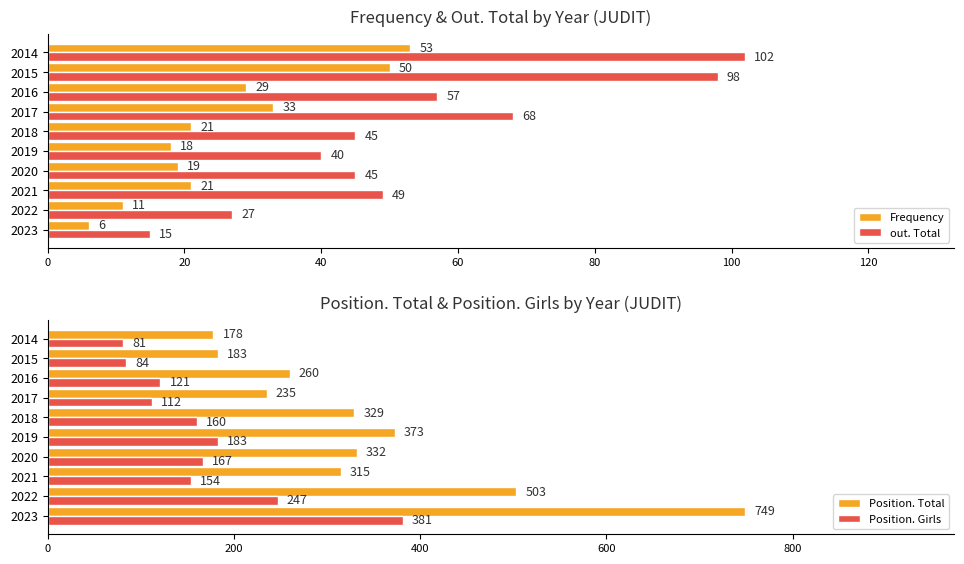

What is the difference between the second highest and minimum values in the Position. Girls series?

166